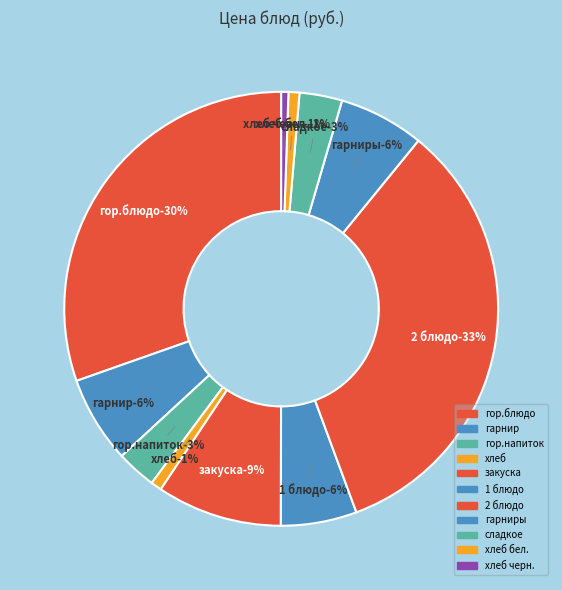

To the nearest percent, what portion does гарниры represent?

6%